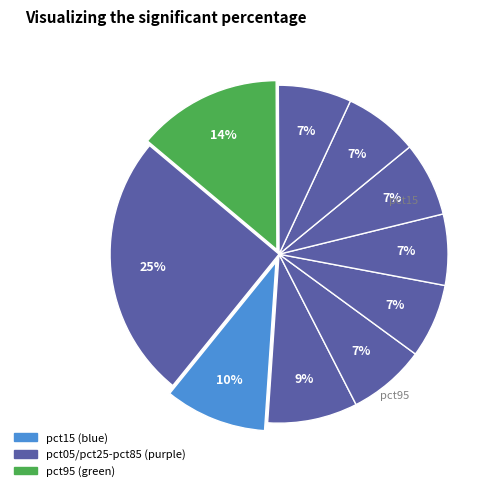

How many slices are in this pie chart?

10